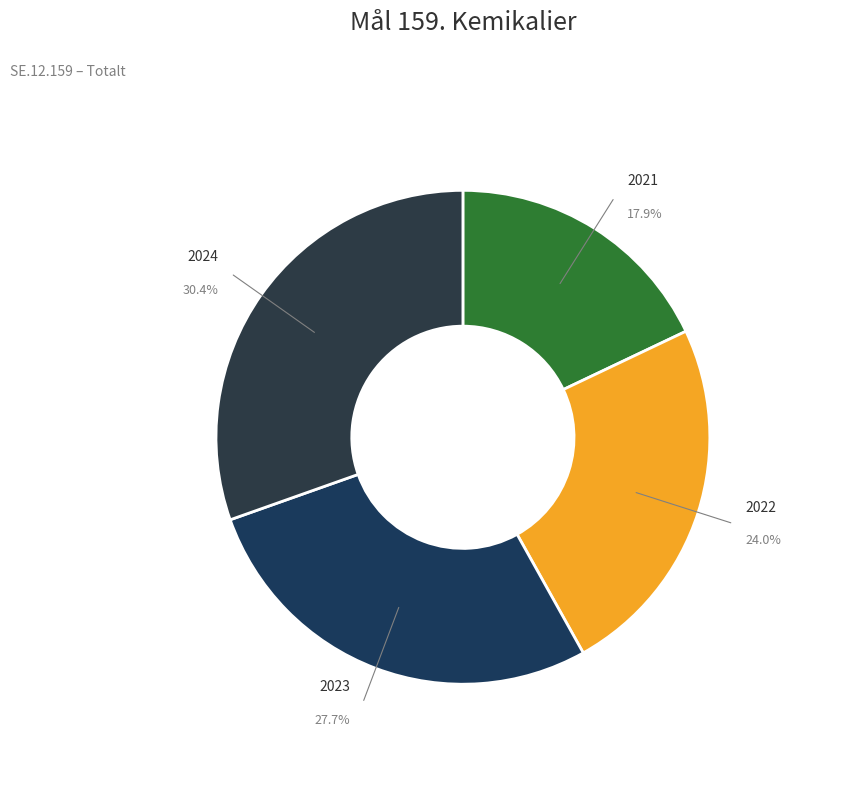

Is there any slice that represents more than half of the pie?

No